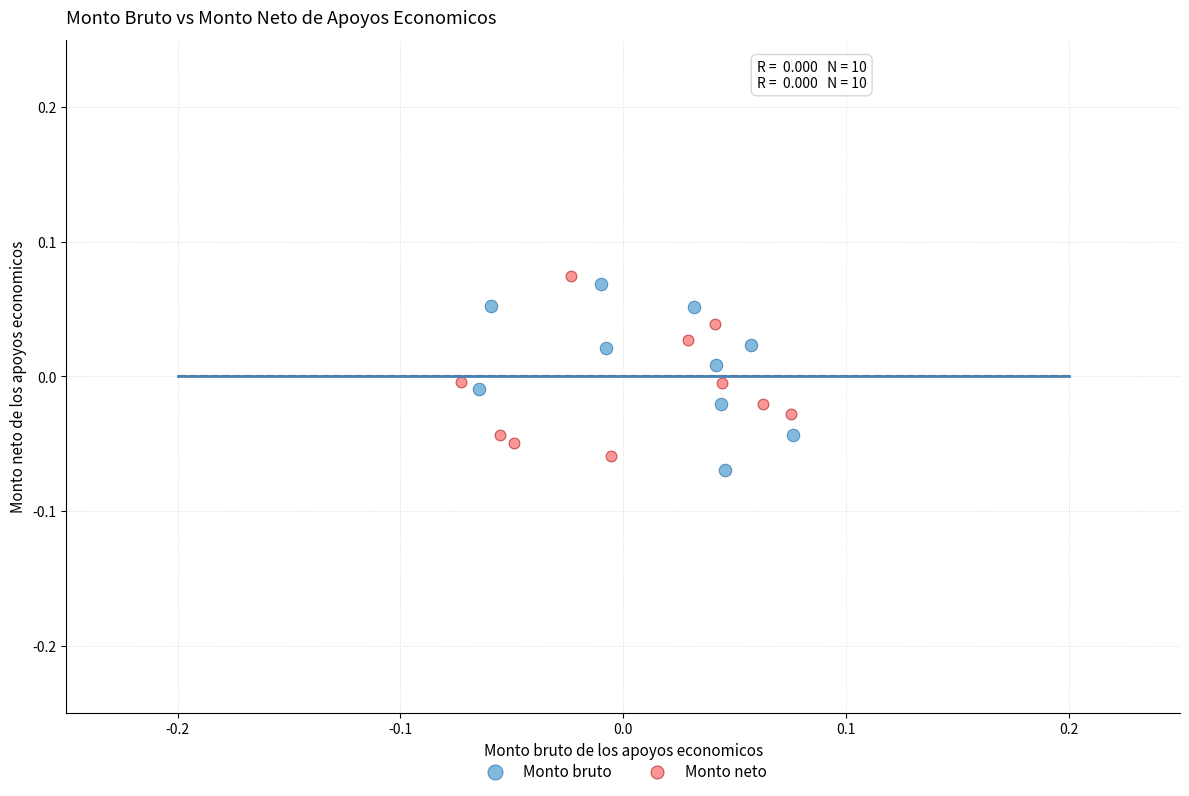

What are all the series names shown in the legend?

Monto bruto, Monto neto